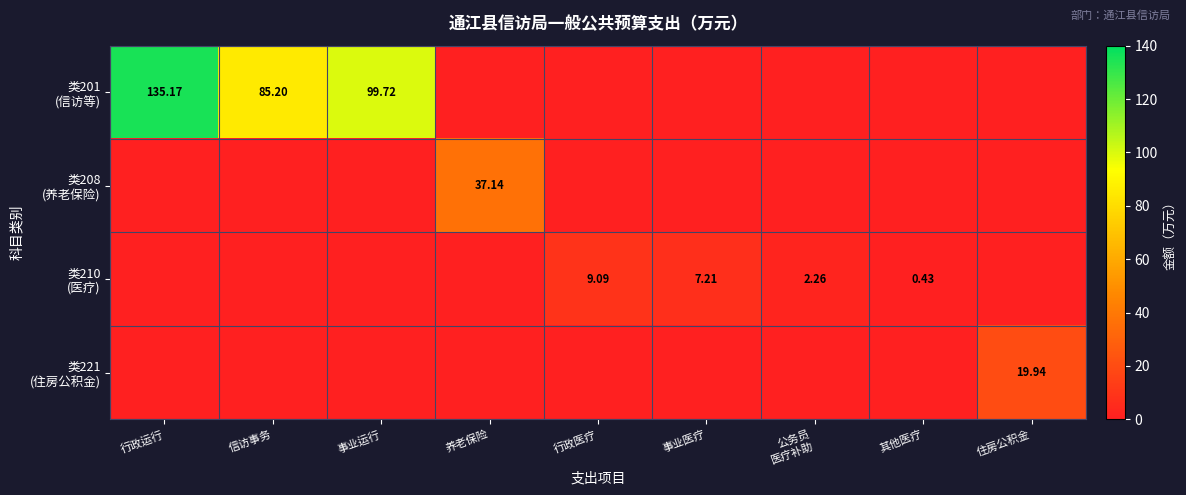

Count the number of data series in this chart.

4